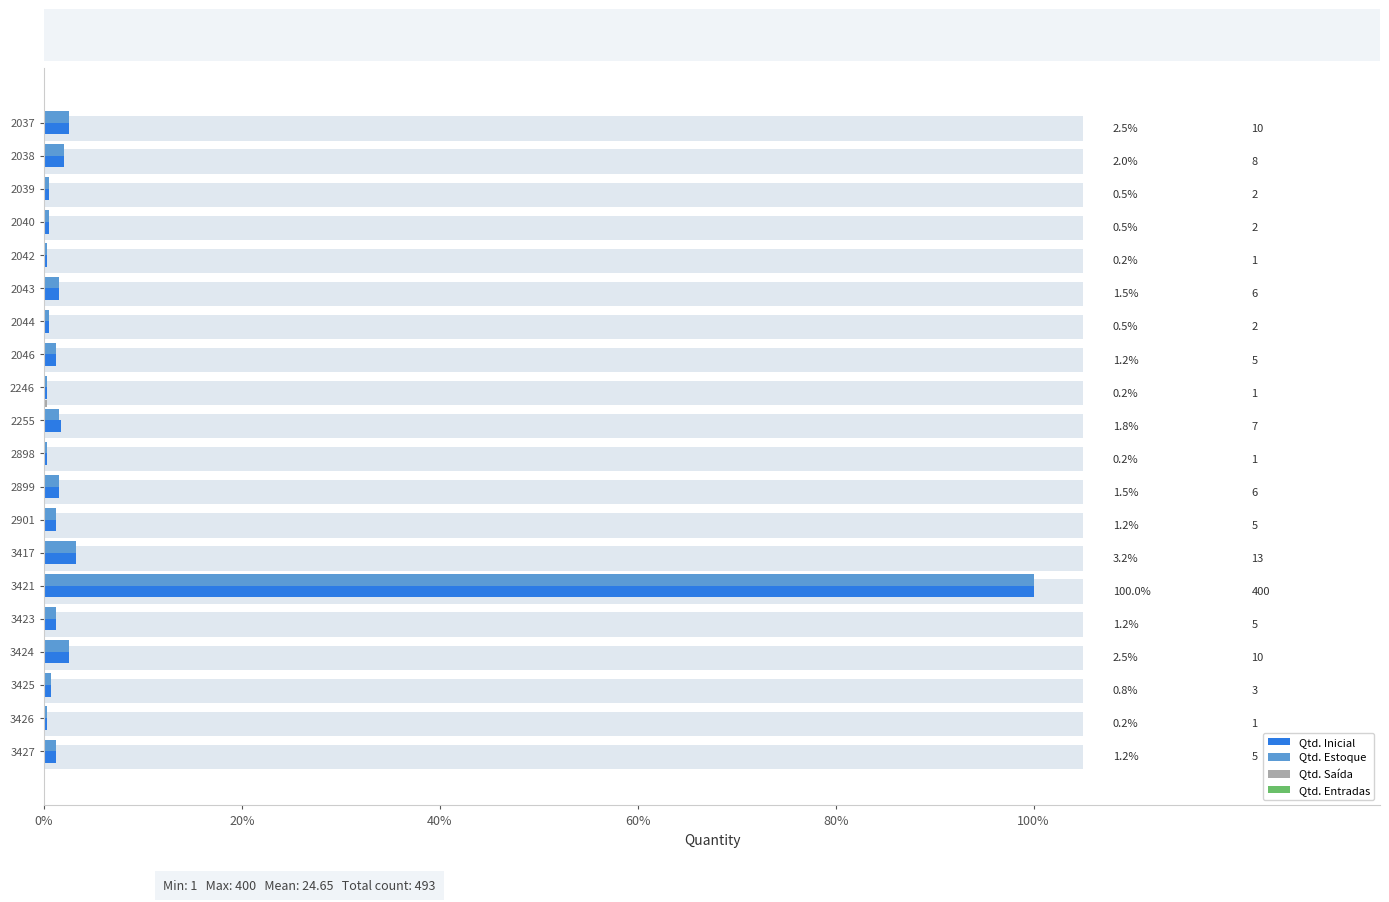

Are the bars grouped side by side (vs. stacked)?

Yes